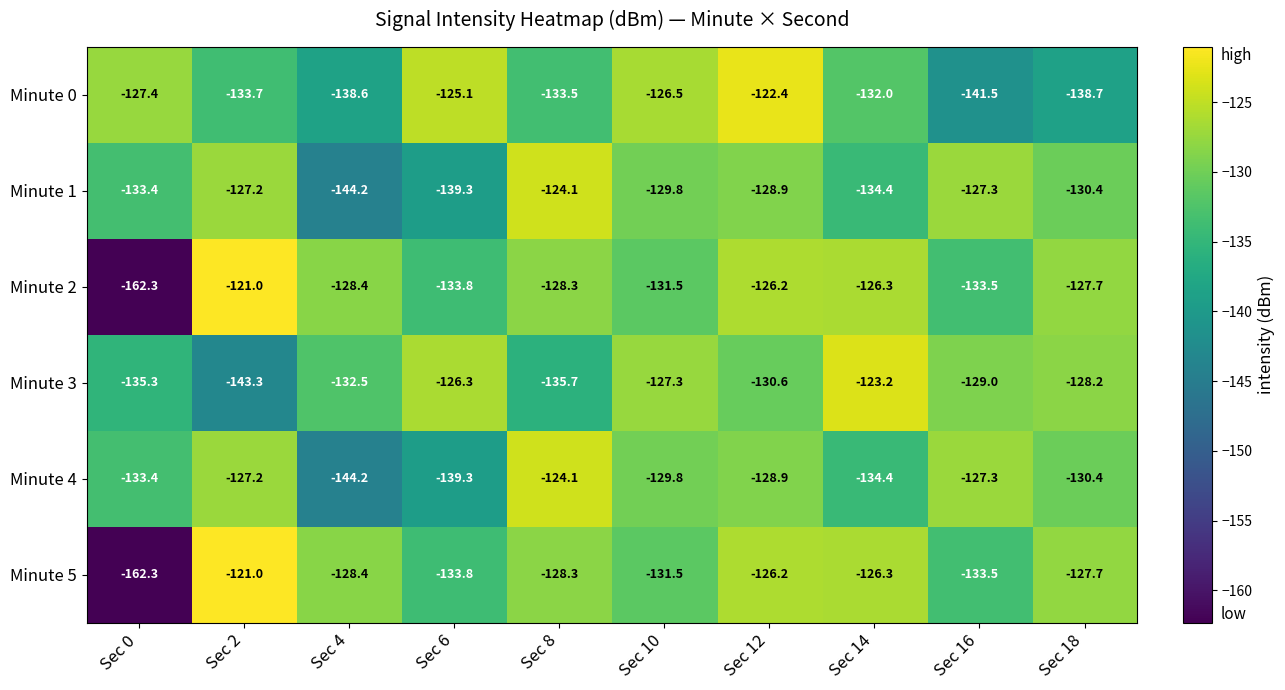

Which series has the largest total across all categories?

Minute 3